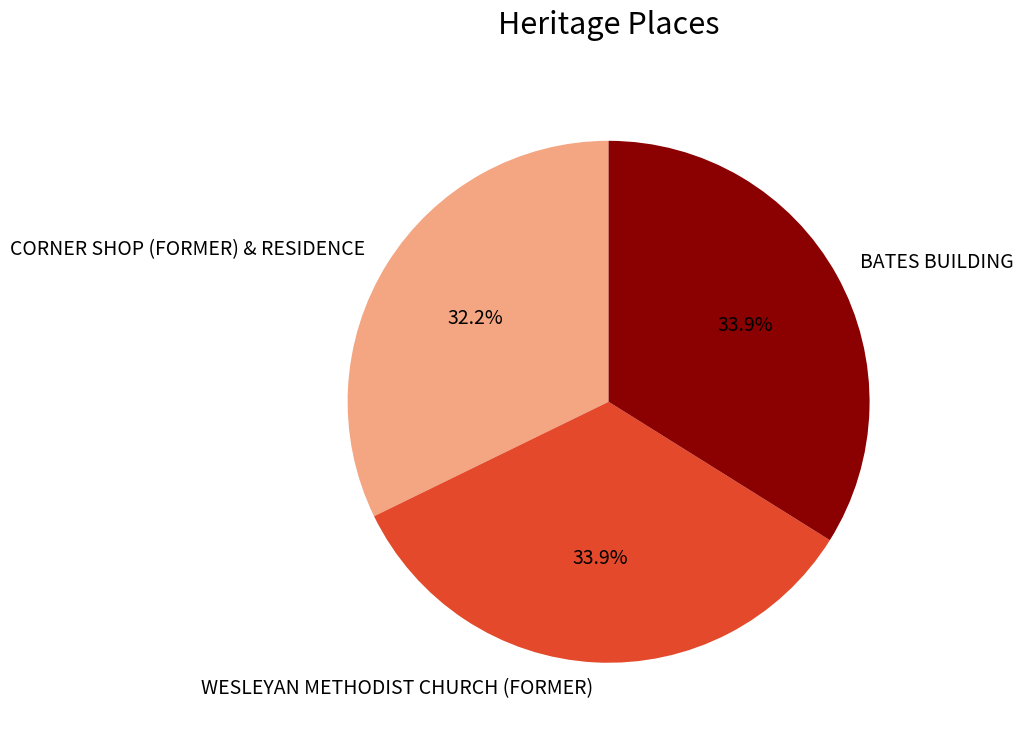

Which slice is the smallest?

CORNER SHOP (FORMER) & RESIDENCE